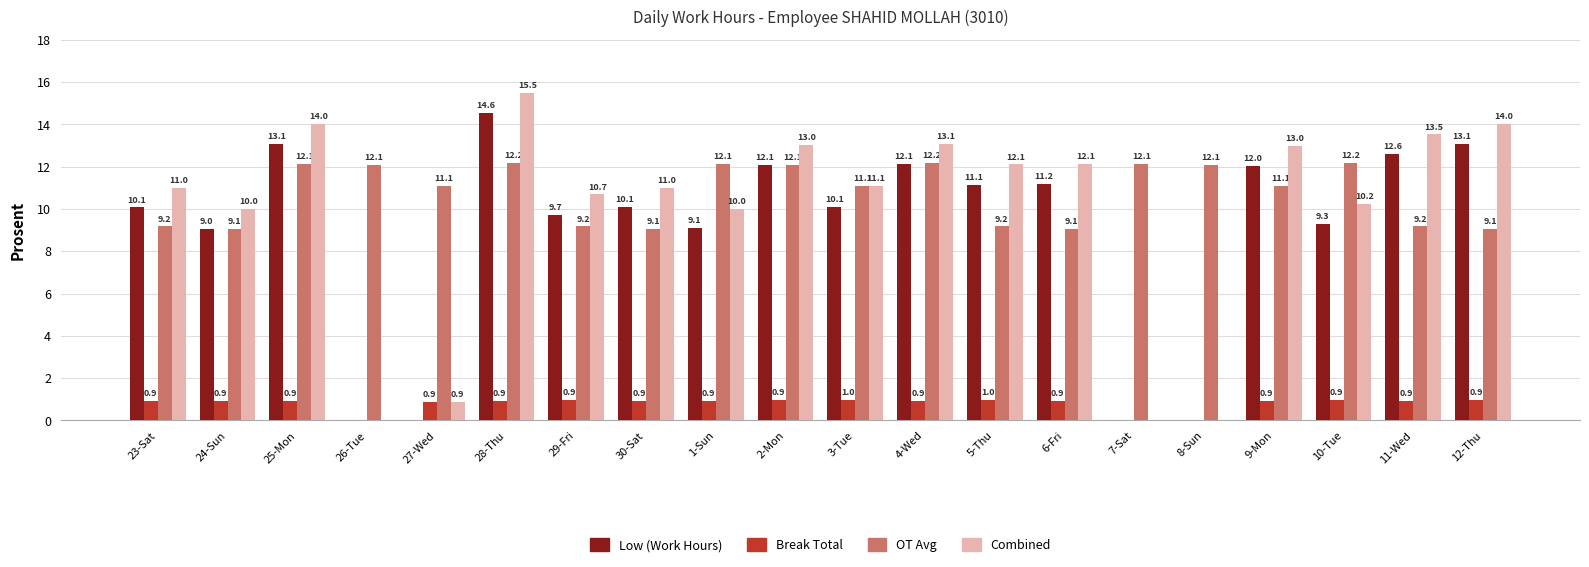

Which series has the largest total across all categories?

OT Avg